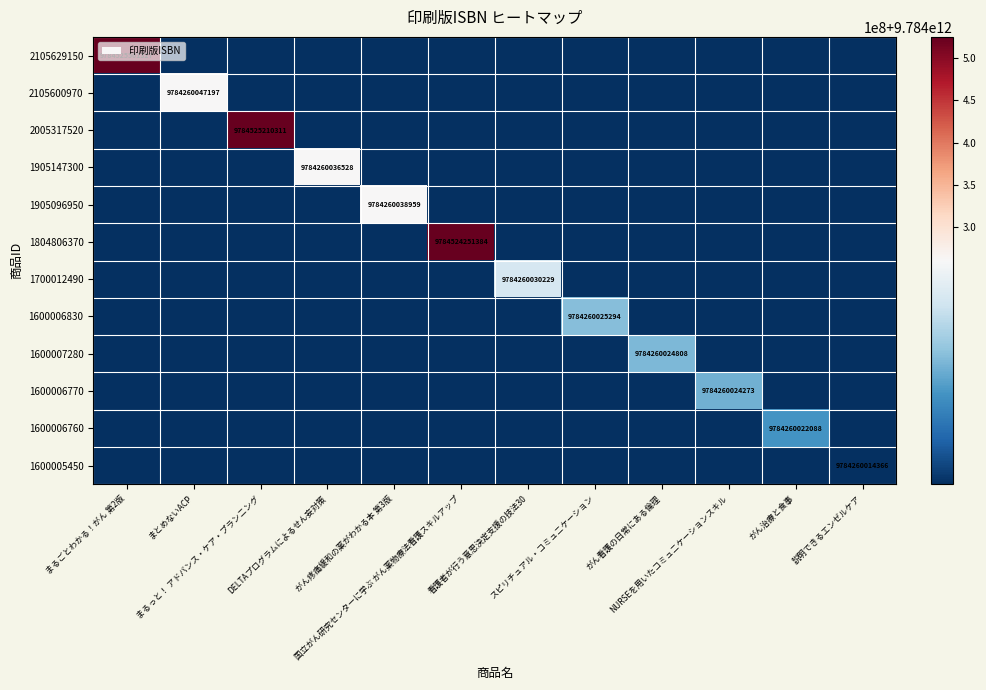

What is the spread (max minus min) of values at まとめないACP?

9784260047197